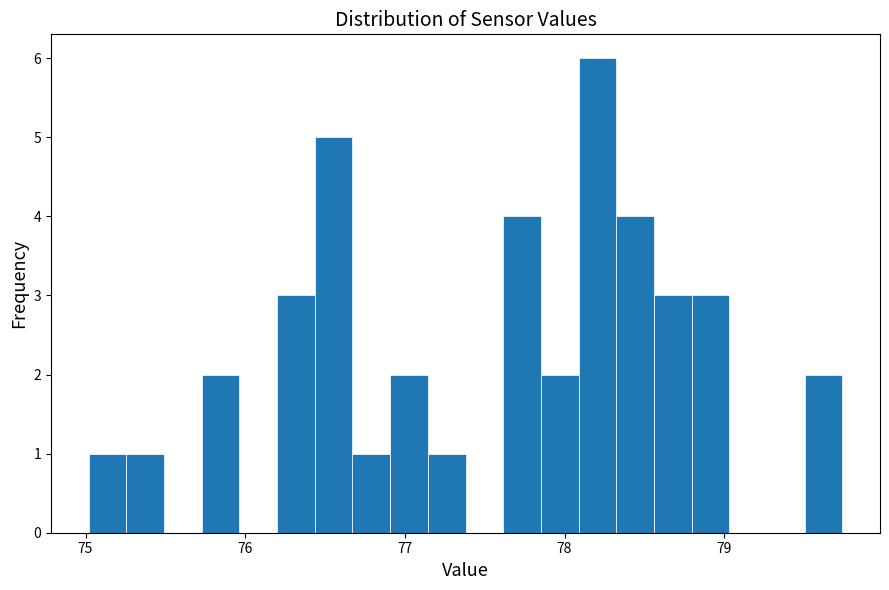

Read against the x-axis, roughly where is the centre of the tallest bar?

78.2